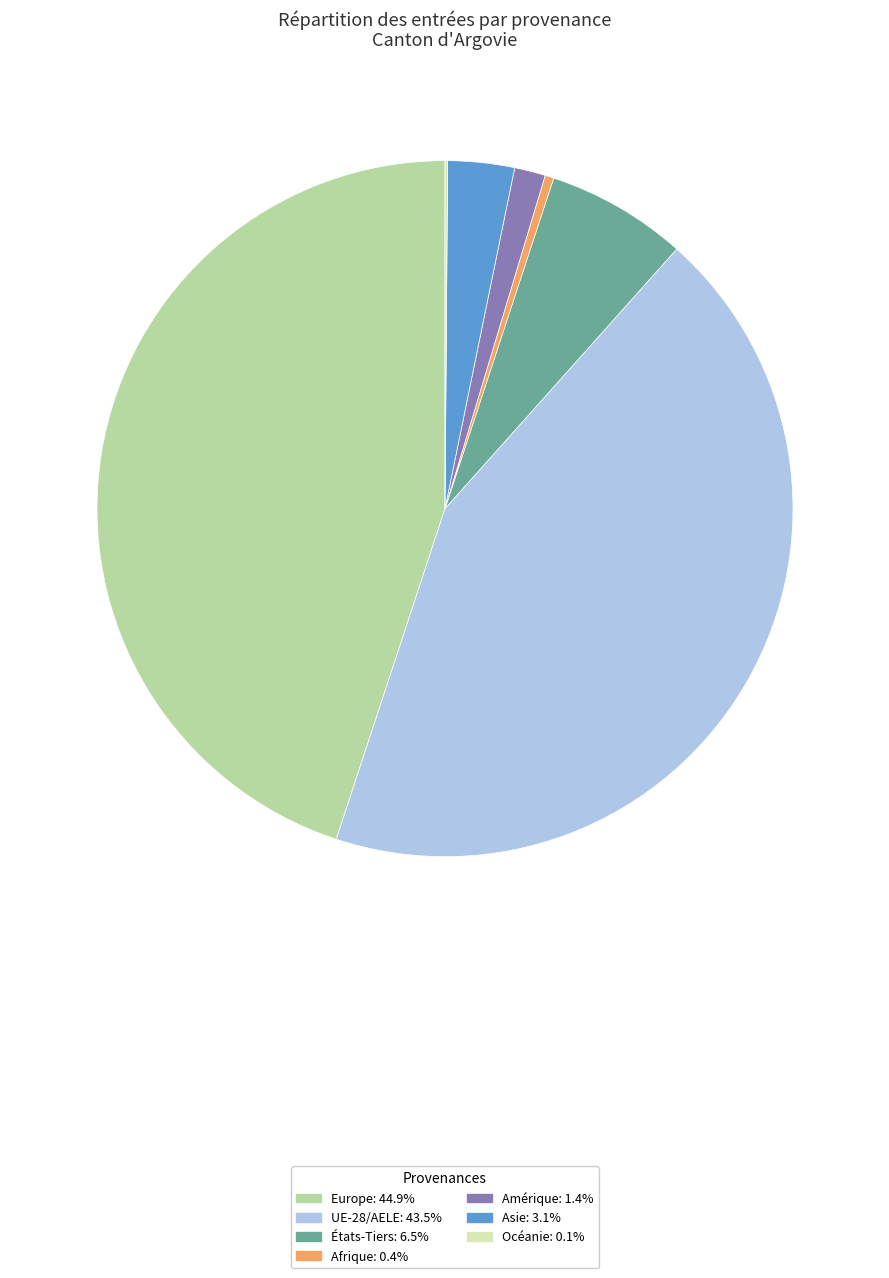

Combined, do Europe: 44.9% and Afrique: 0.4% account for over 50%?

No